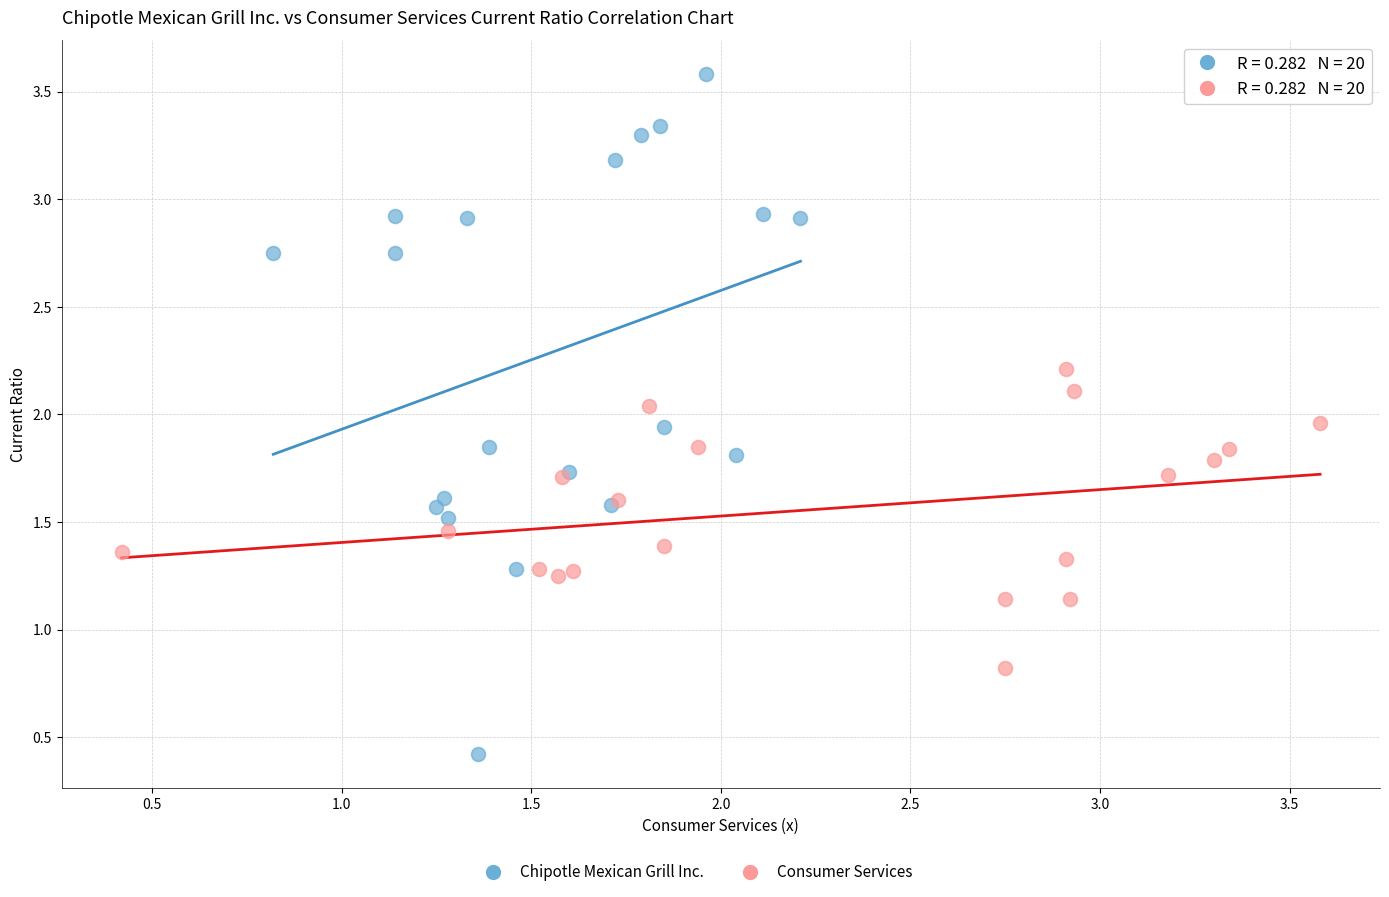

Which series has the largest Y range (max minus min)?

Chipotle Mexican Grill Inc.